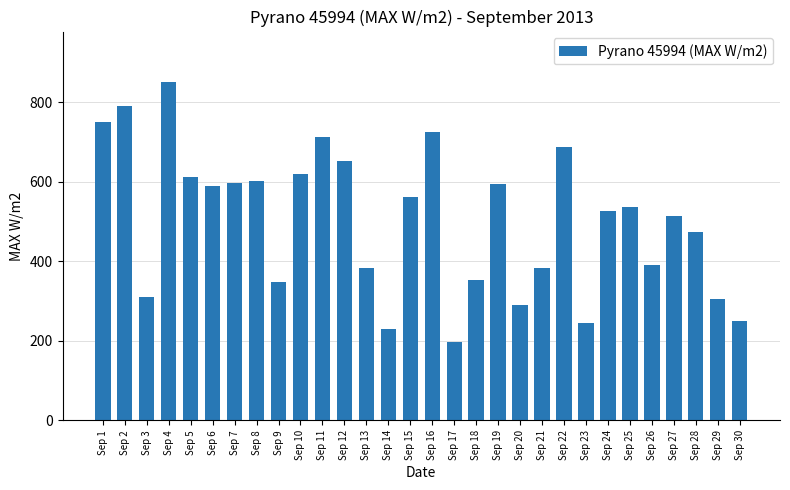

What is the difference between the maximum and minimum values?

653.0